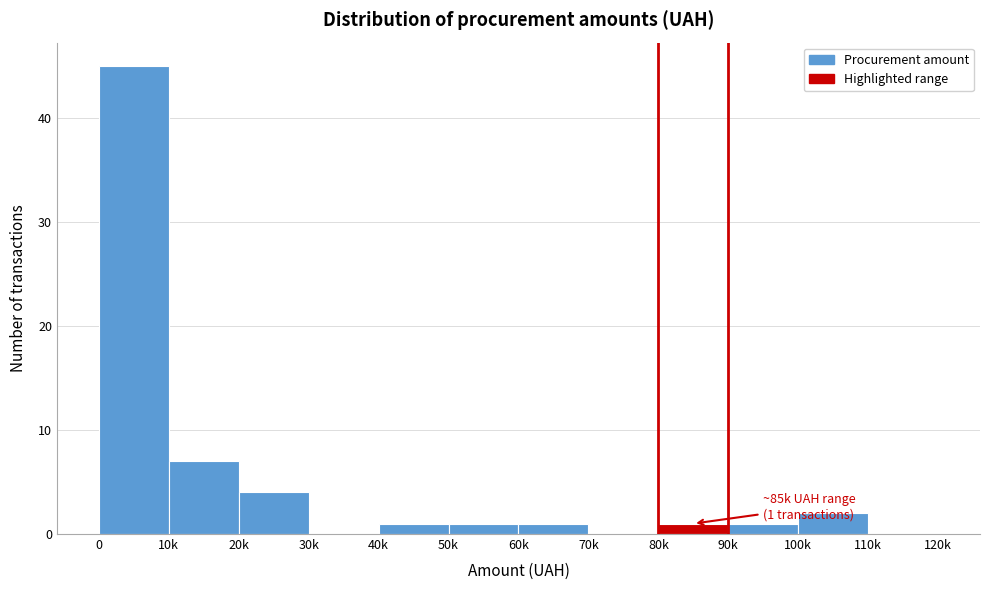

Reading right to left, list all the values displayed in this chart.

110k=0	100k=2	90k=1	80k=1	70k=0	60k=1	50k=1	40k=1	30k=0	20k=4	10k=7	0=45